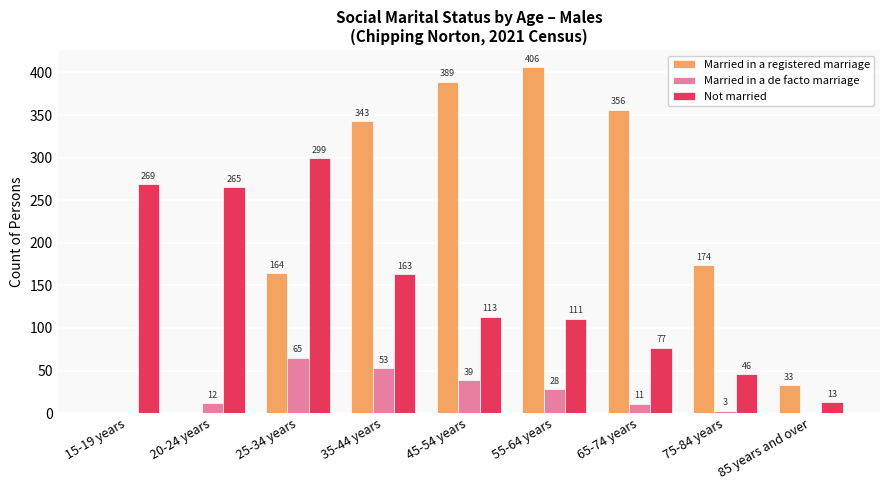

At which label does Married in a registered marriage reach its peak?

55-64 years